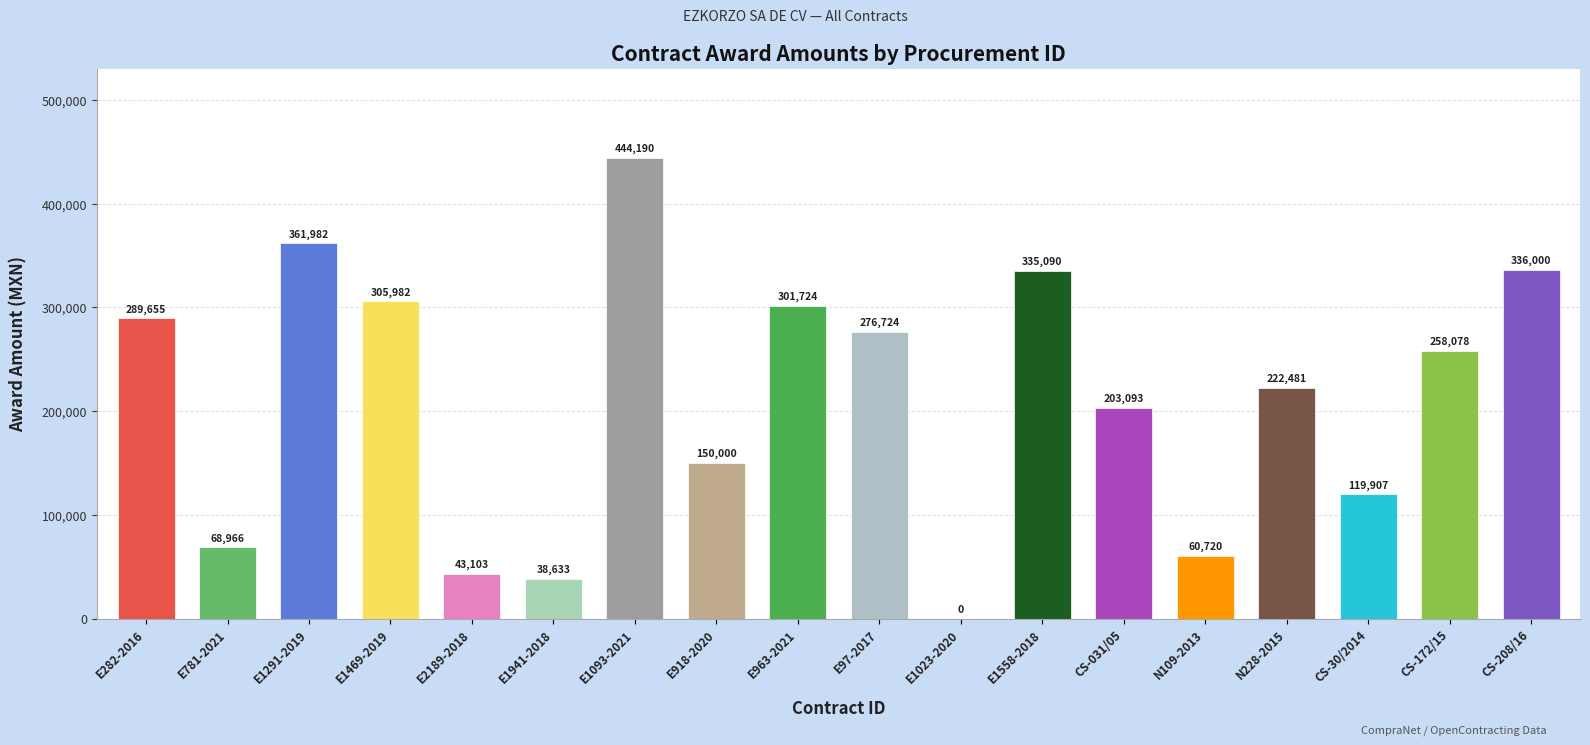

Between E1941-2018 and E1023-2020, which is larger?

E1941-2018